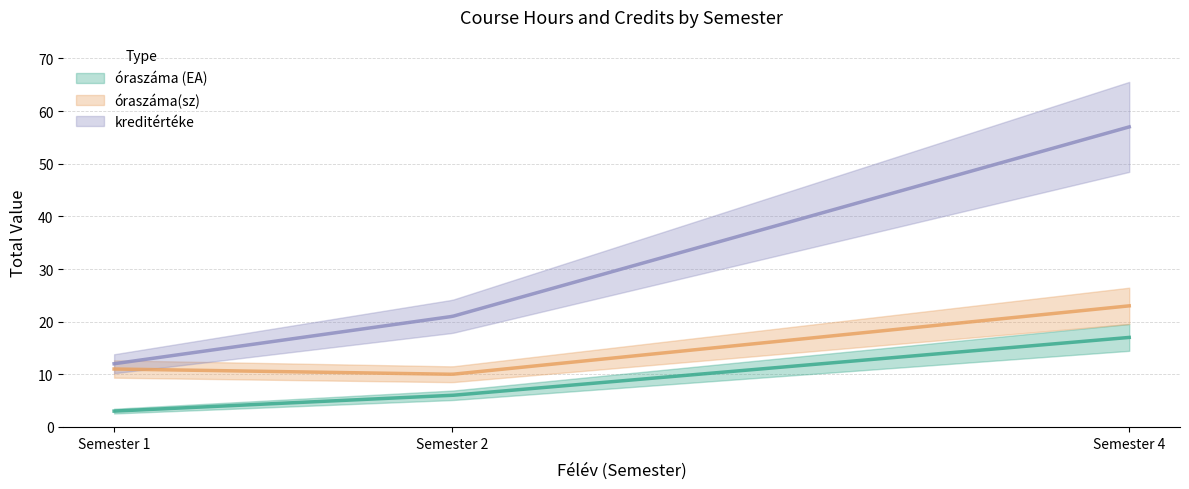

How many data points in óraszáma(sz) are above 11?

1